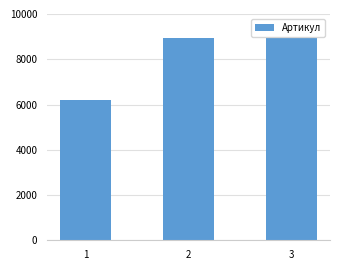

What is the difference between the values at 3 and 1?

2748